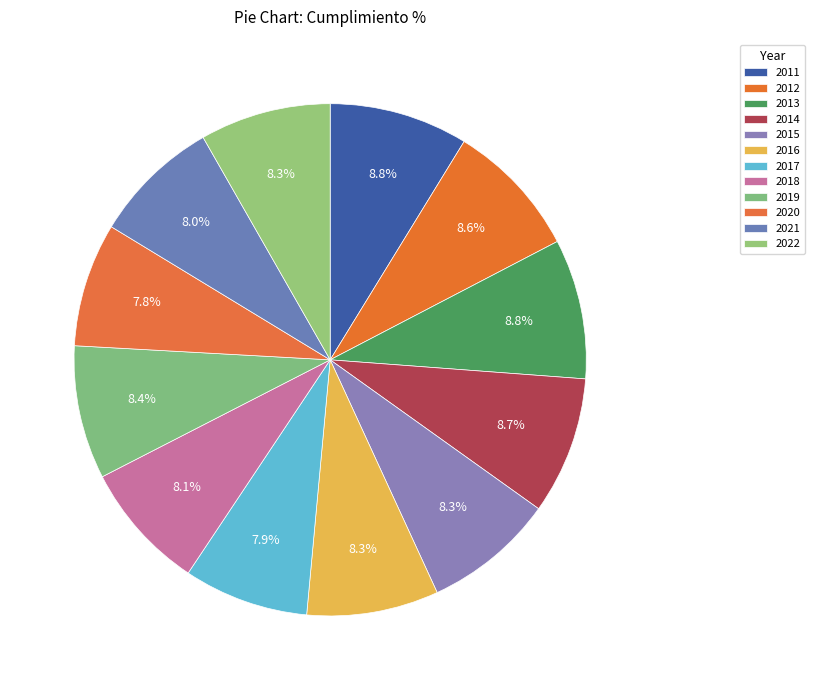

How many segments does this pie chart have?

12